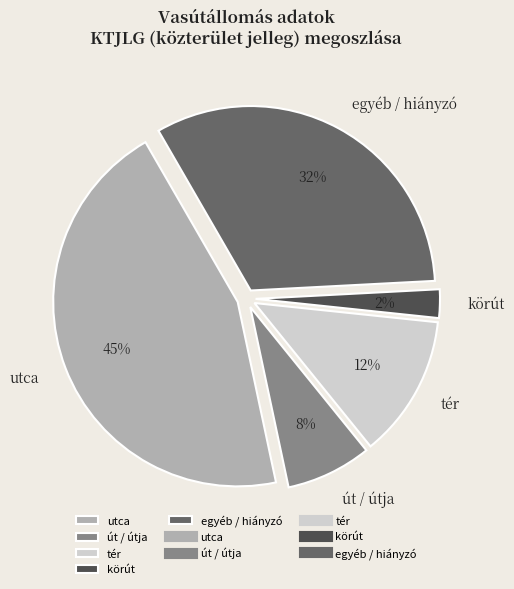

Which slice is the largest?

utca